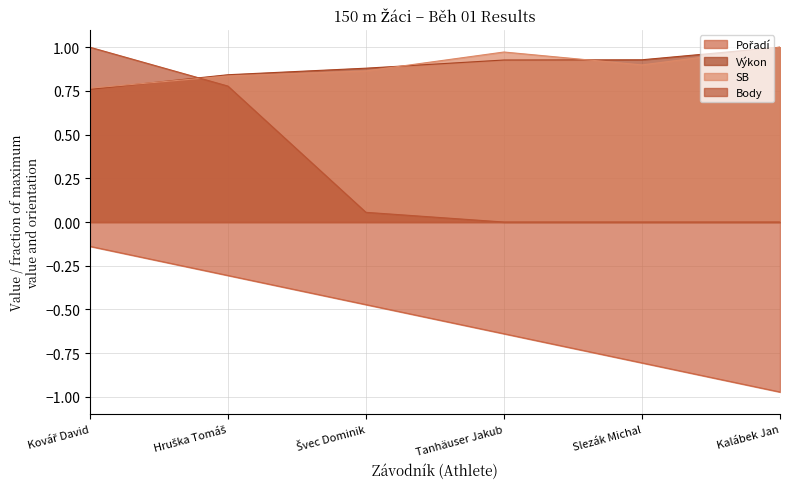

What are all the series names shown in the legend?

Pořadí, Výkon, SB, Body